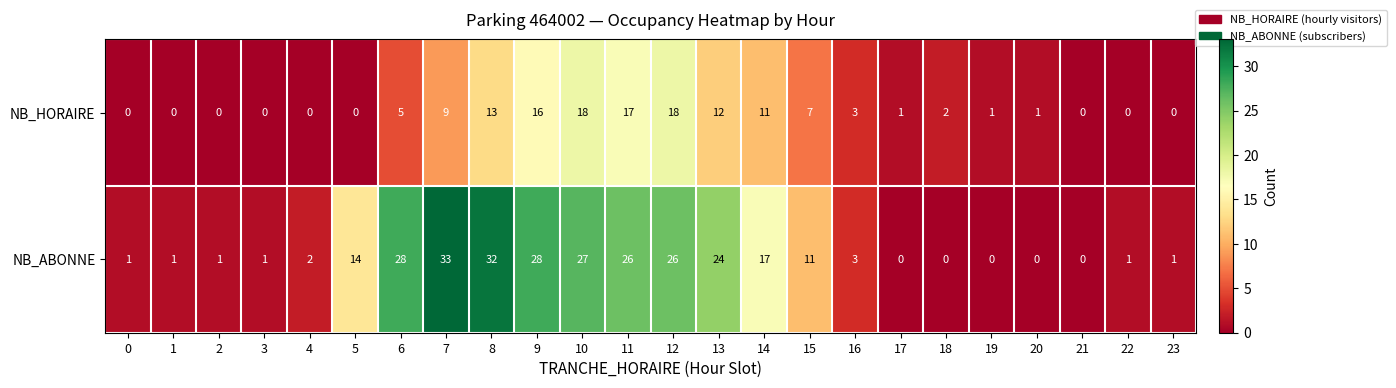

Rank the series by their maximum value, from highest to lowest.

NB_ABONNE, NB_HORAIRE